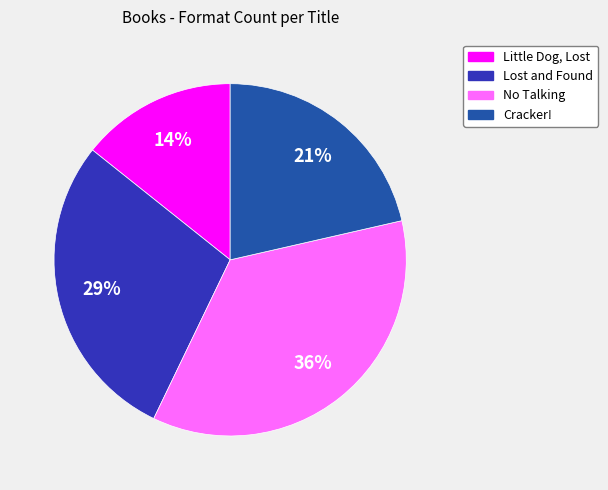

Rank the categories by value from highest to lowest.

No Talking, Lost and Found, Cracker!, Little Dog, Lost